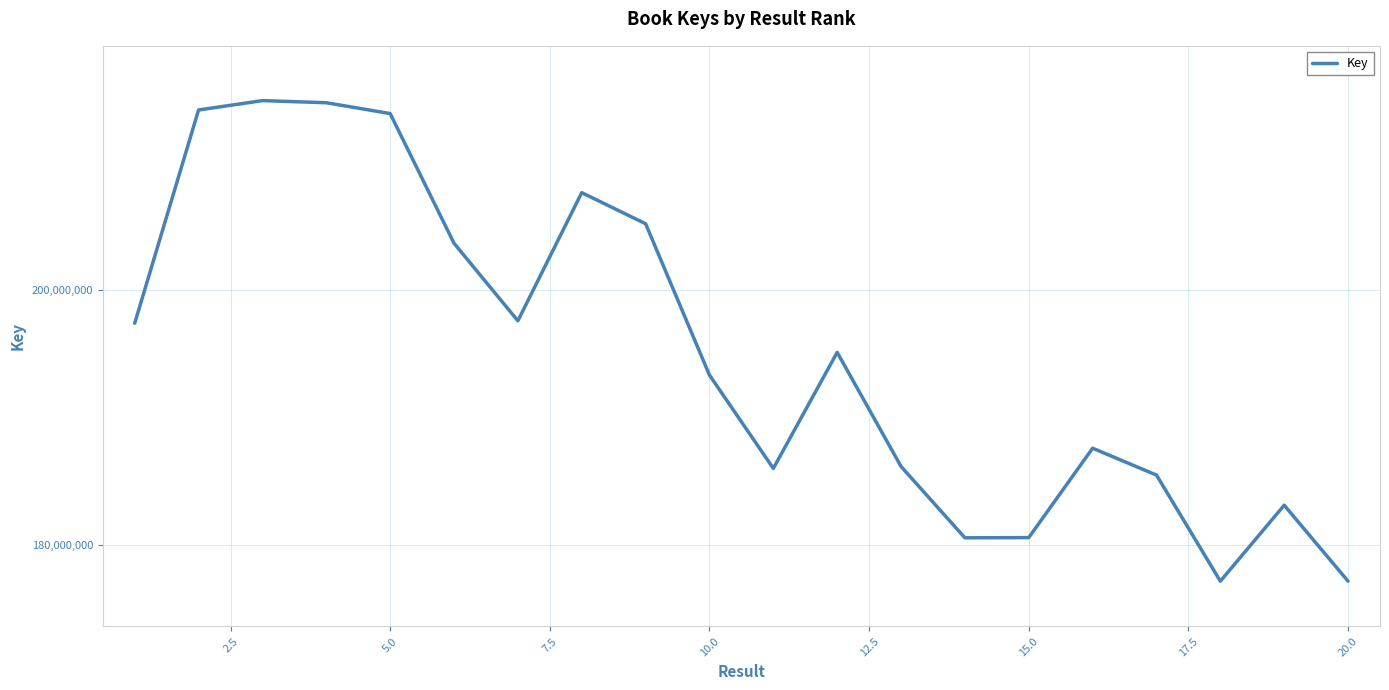

What is the difference between the maximum and minimum values?

37705162